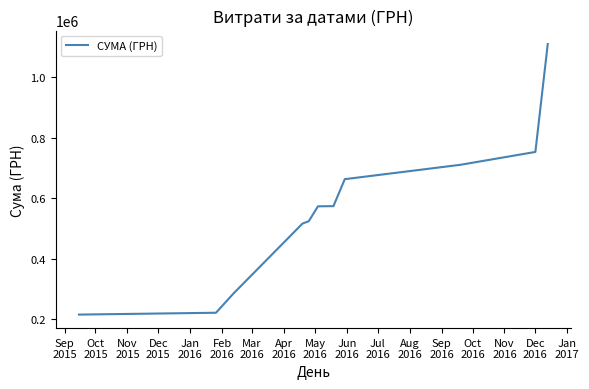

How many values are below 573791?

5